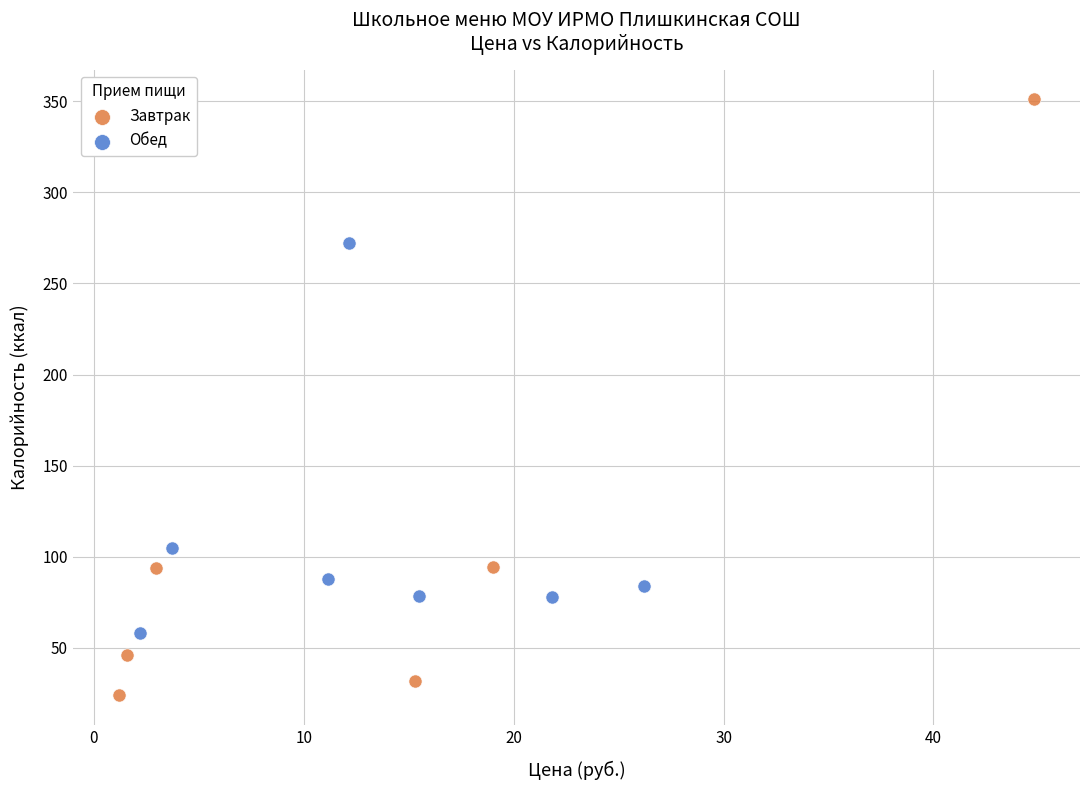

Which series has the largest Y range (max minus min)?

Завтрак